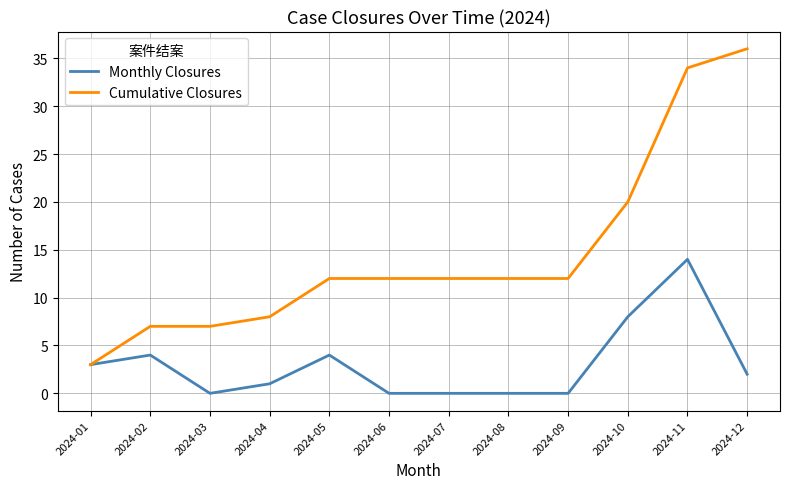

Reading left to right, extract all data points from this chart.

Monthly Closures: 2024-01=3	2024-02=4	2024-03=0	2024-04=1	2024-05=4	2024-06=0	2024-07=0	2024-08=0	2024-09=0	2024-10=8	2024-11=14	2024-12=2
Cumulative Closures: 2024-01=3	2024-02=7	2024-03=7	2024-04=8	2024-05=12	2024-06=12	2024-07=12	2024-08=12	2024-09=12	2024-10=20	2024-11=34	2024-12=36